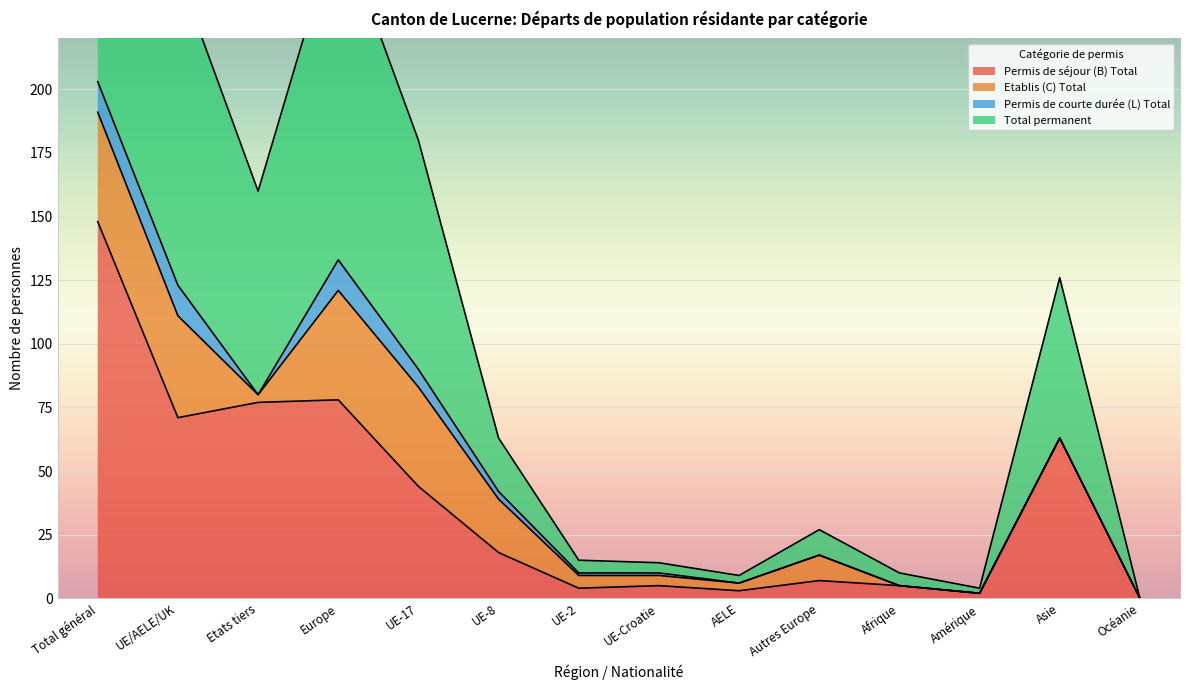

How many interior local valleys does the Total permanent series have?

3